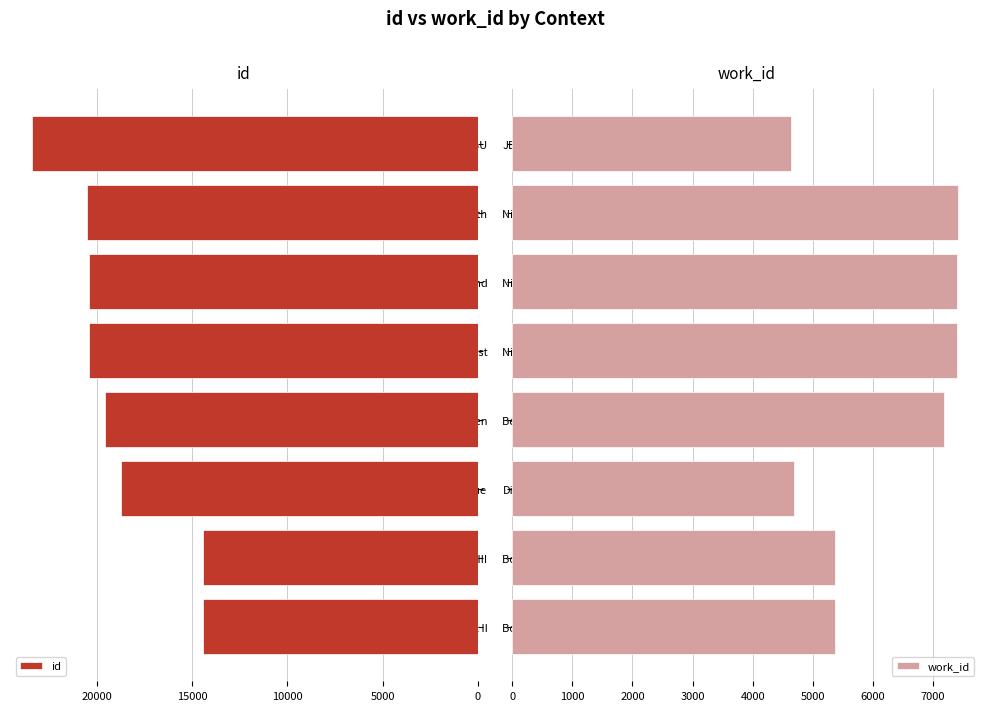

What is the average value of the id series?

18987